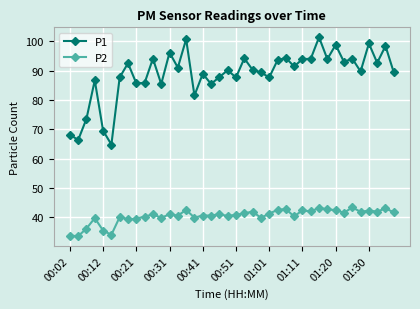

List the series in order of their peak value, lowest first.

P2, P1